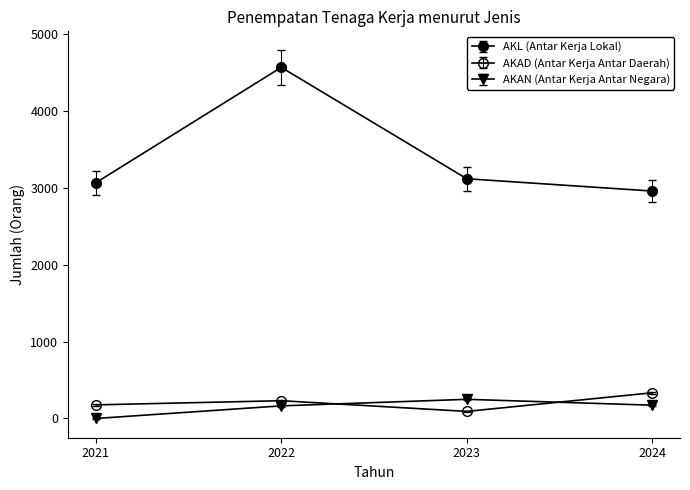

What is the average value of the AKAD (Antar Kerja Antar Daerah) series?

208.5